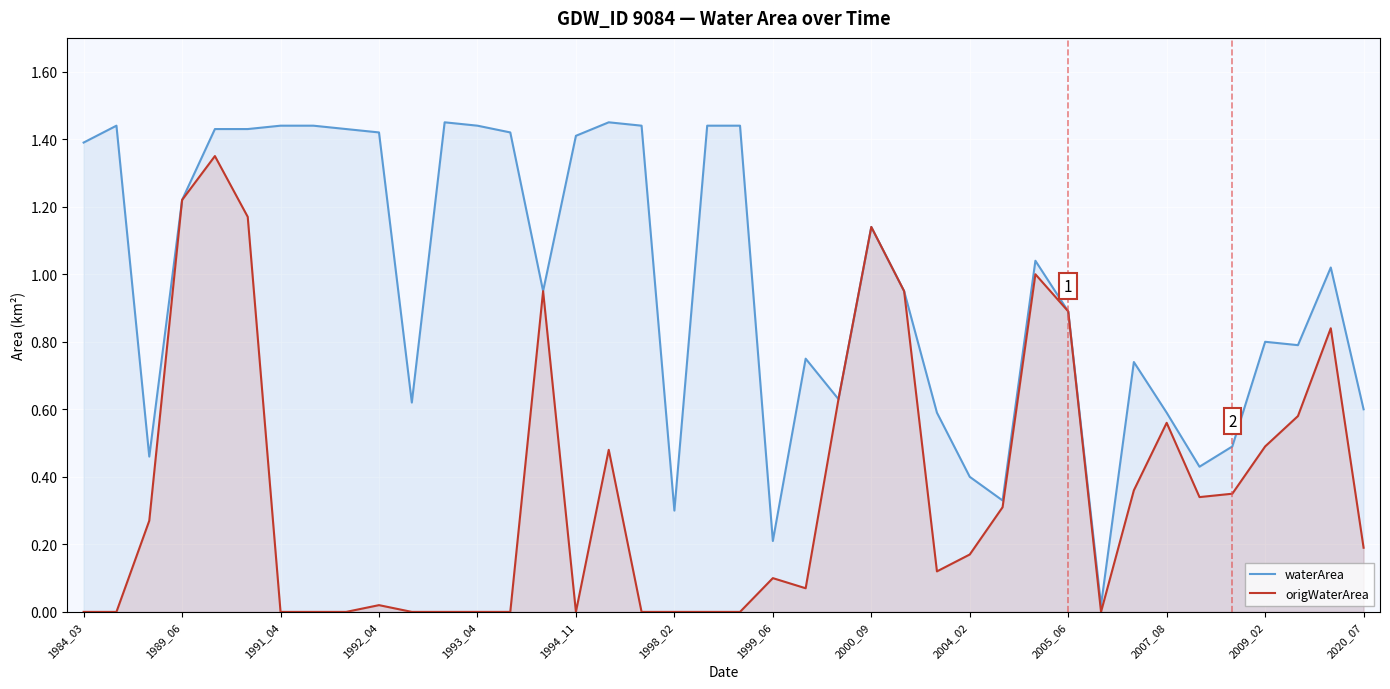

Rank the series by their maximum value, from lowest to highest.

origWaterArea, waterArea